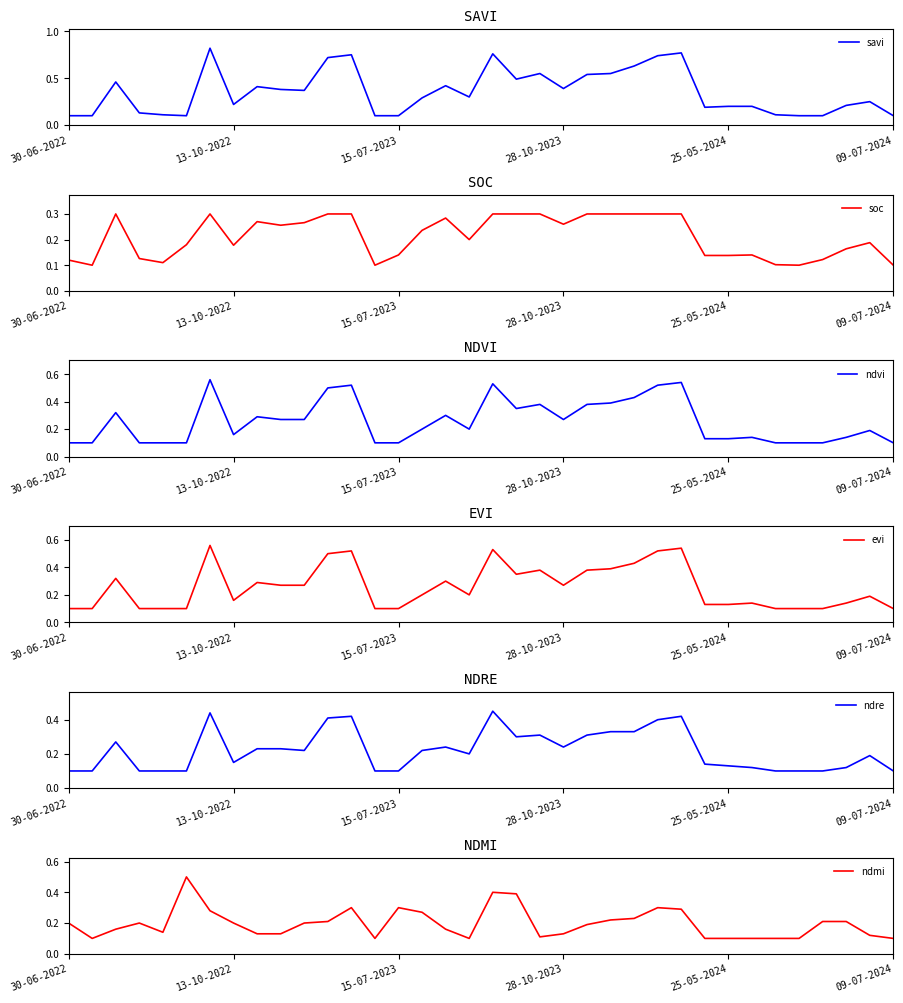

What value does the ndre series have at 20?

0.3